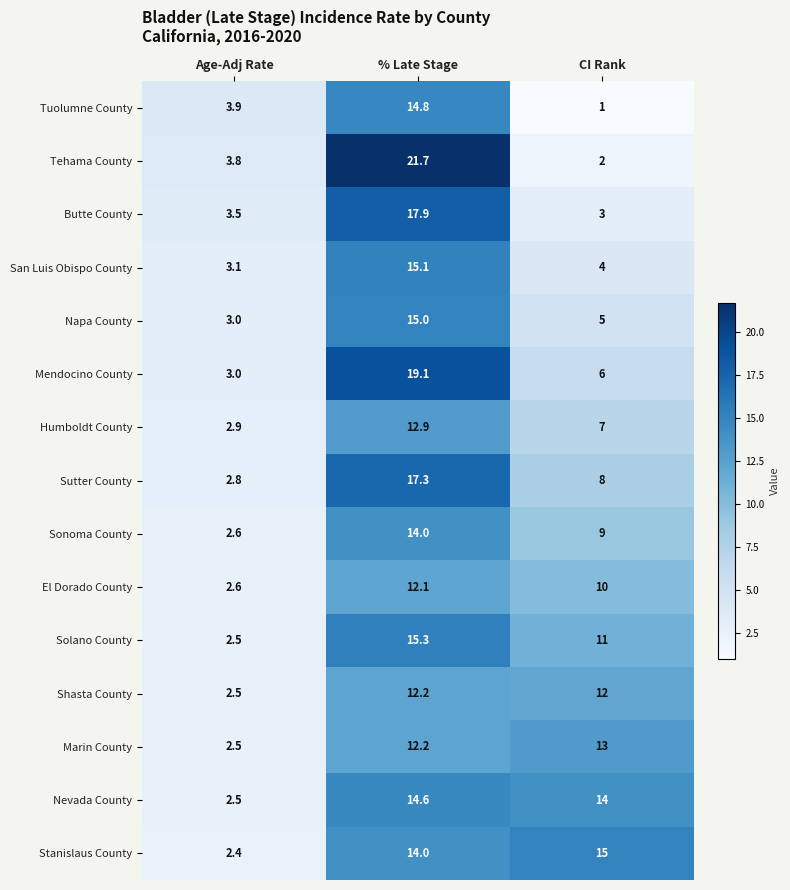

What is the smallest value displayed?

1.0